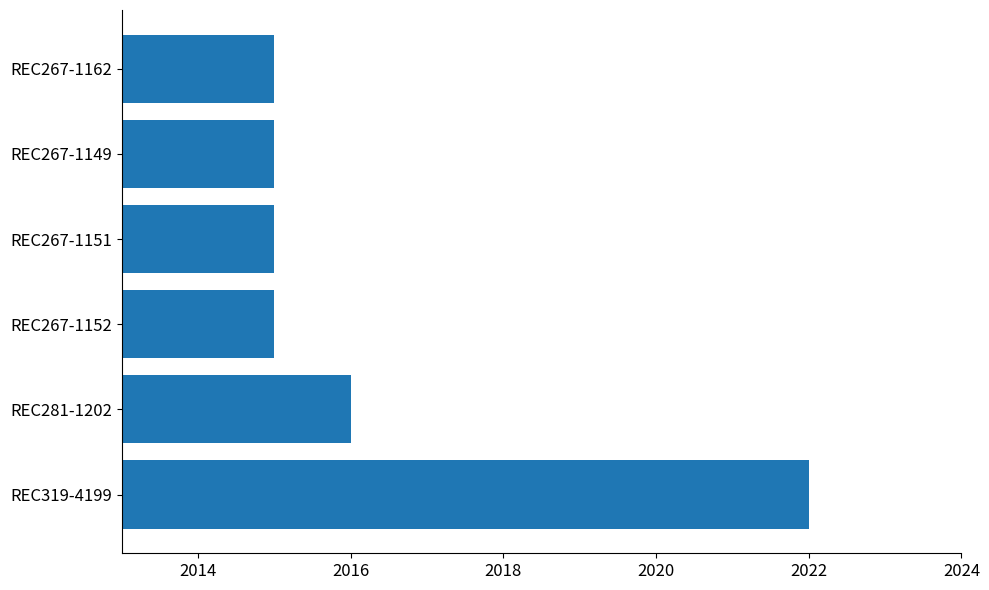

What is the minimum value shown in the chart?

2015